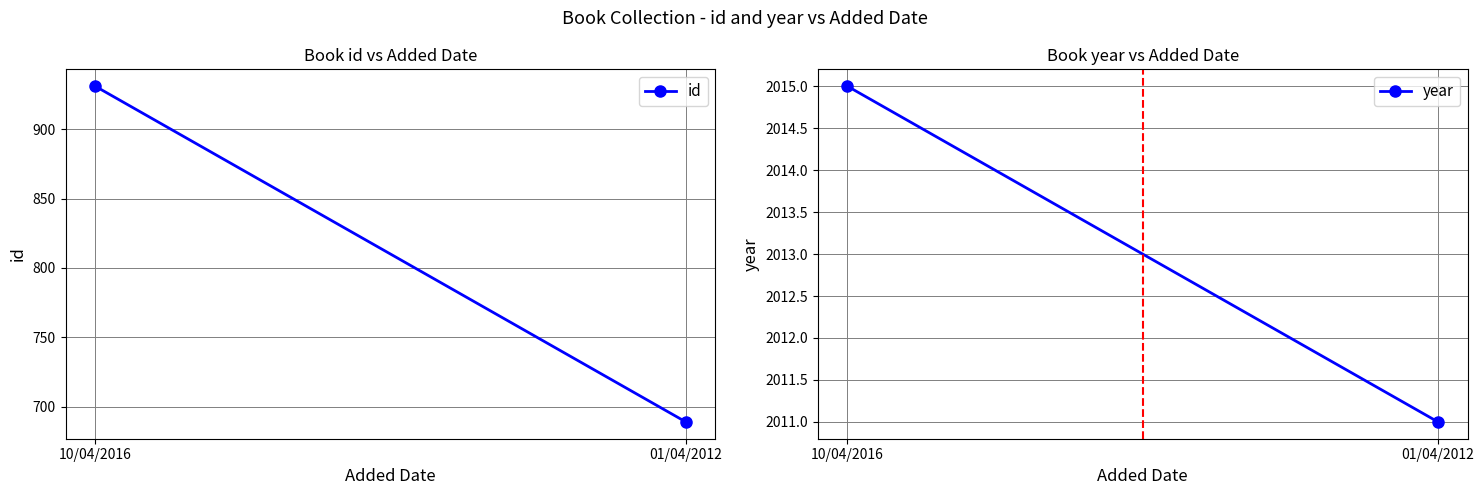

What is the difference between the highest and lowest values at 01/04/2012?

1322